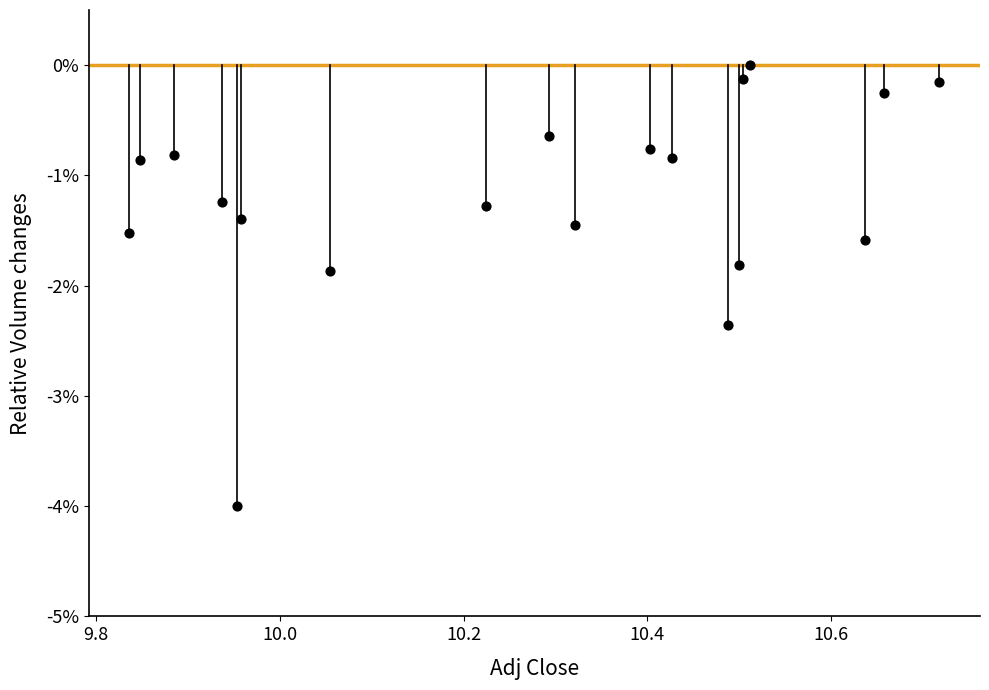

What Y value in the scatter plot is closest to -2?

-1.9